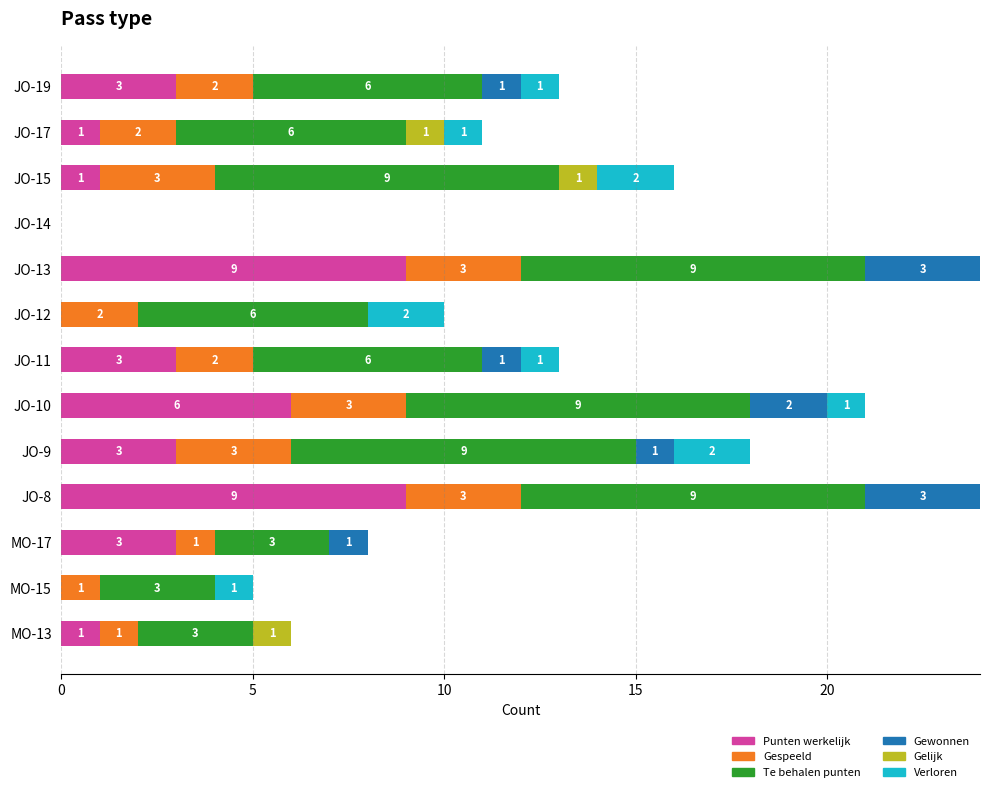

What is the total value across all series at JO-15?

16